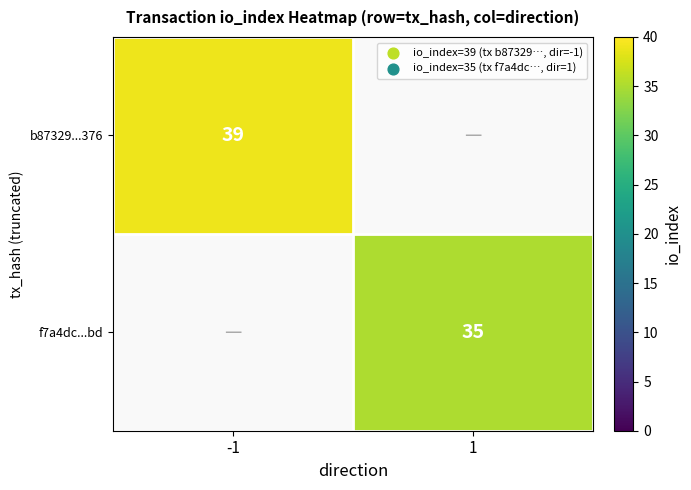

At how many categories does at least one series exceed 36?

1